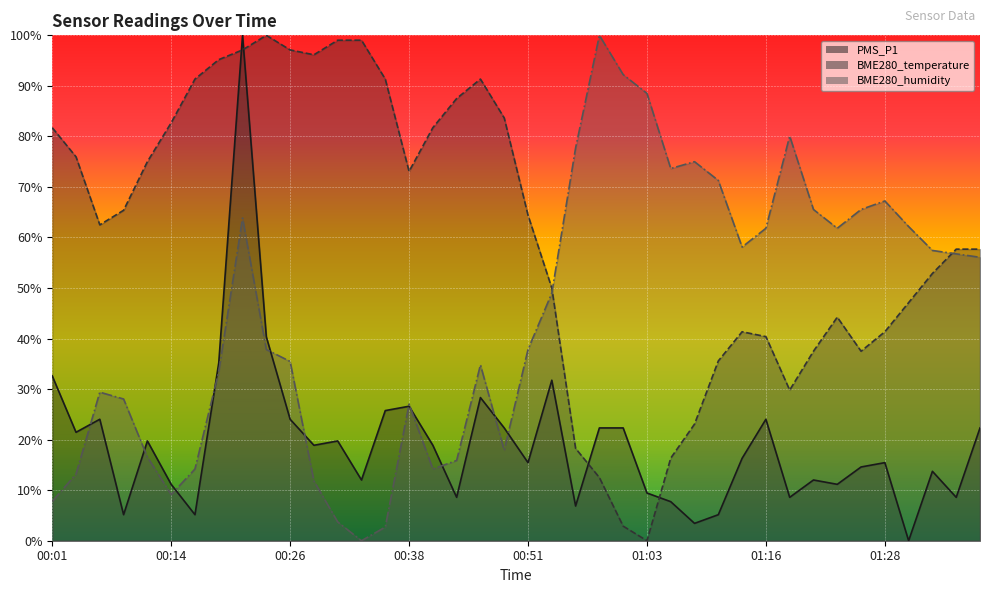

Rank the series by their average value, from lowest to highest.

PMS_P1, BME280_humidity, BME280_temperature